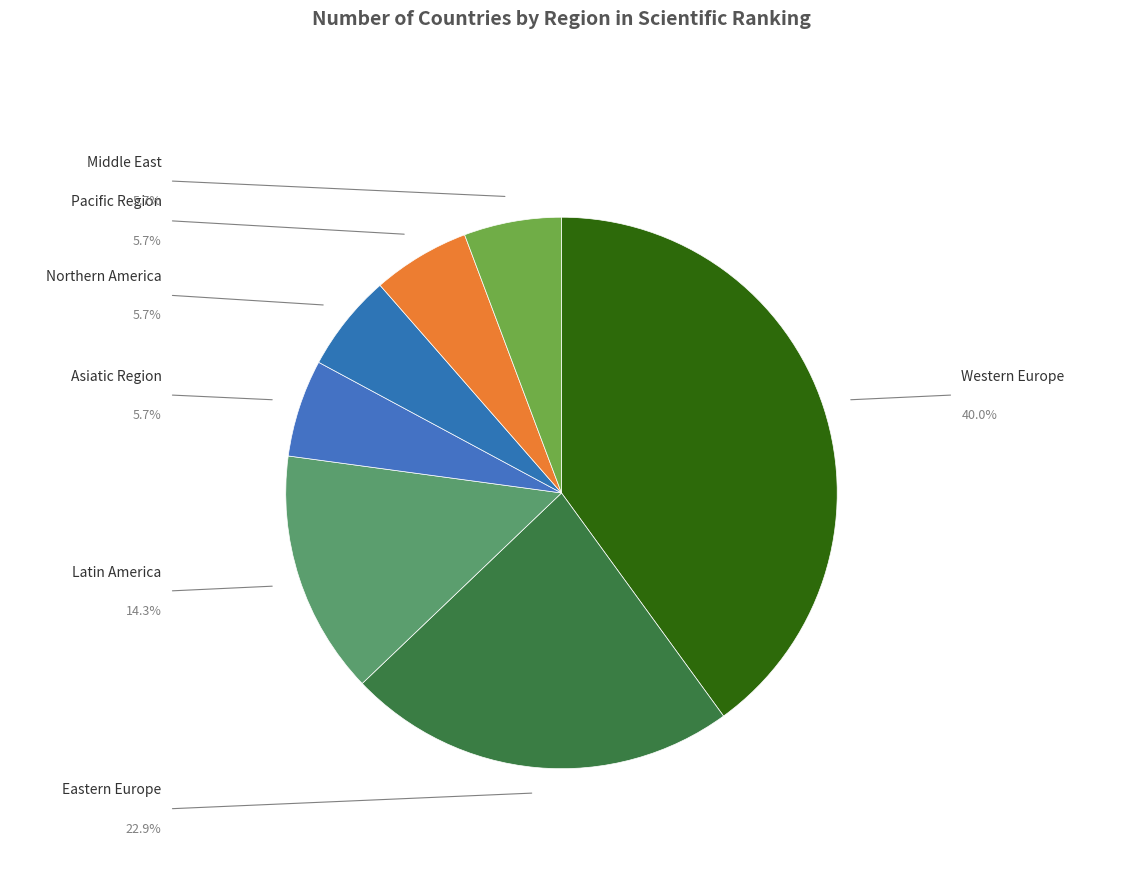

Count the number of slices in the pie.

7